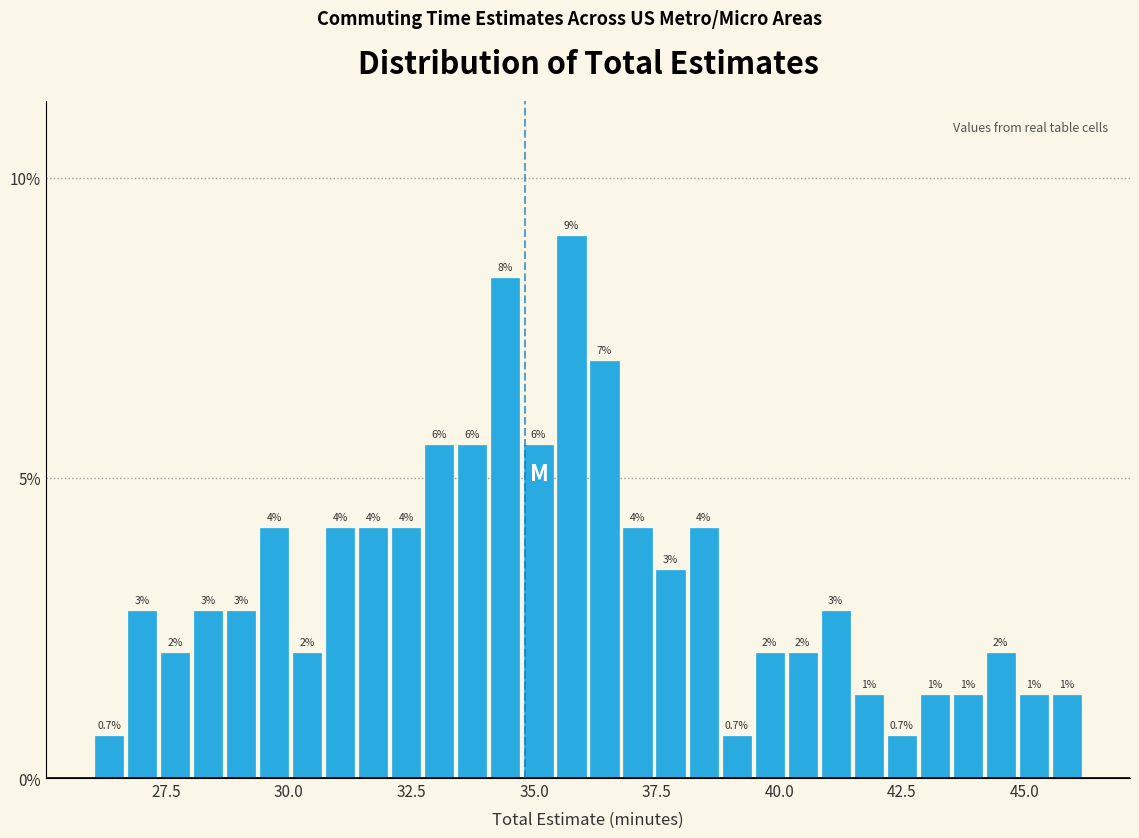

Read against the x-axis, roughly where is the centre of the tallest bar?

36.0